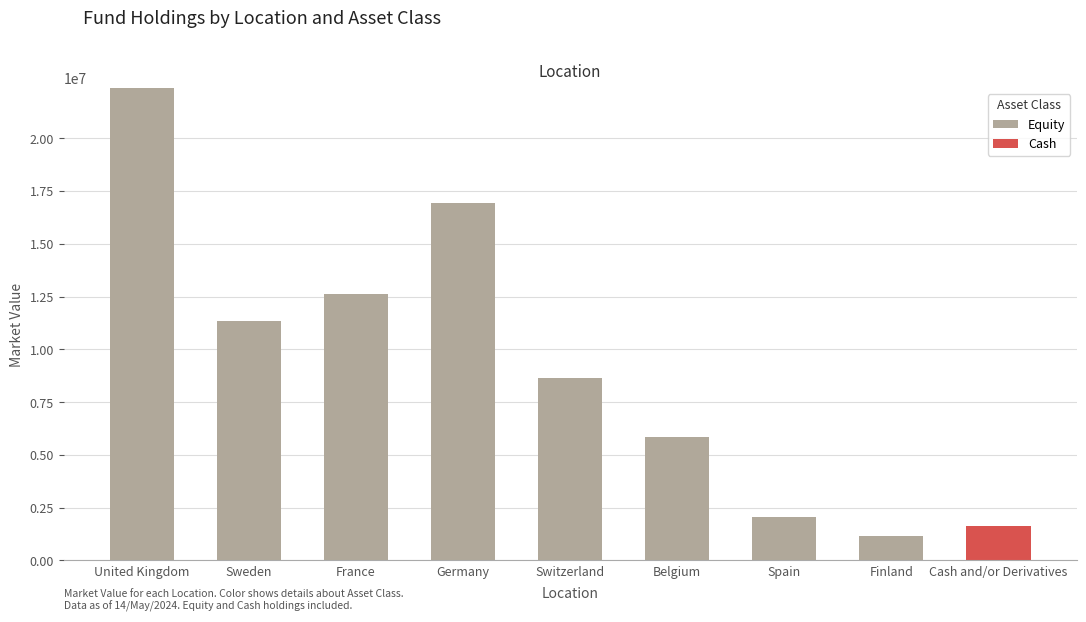

The Equity series shows 11312751.6 at United Kingdom. True or false?

False